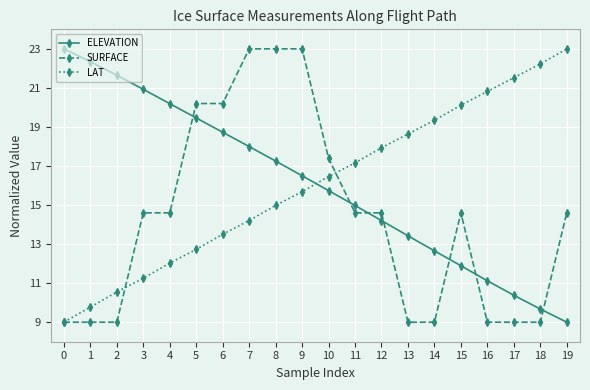

What is the minimum value for SURFACE?

9.0